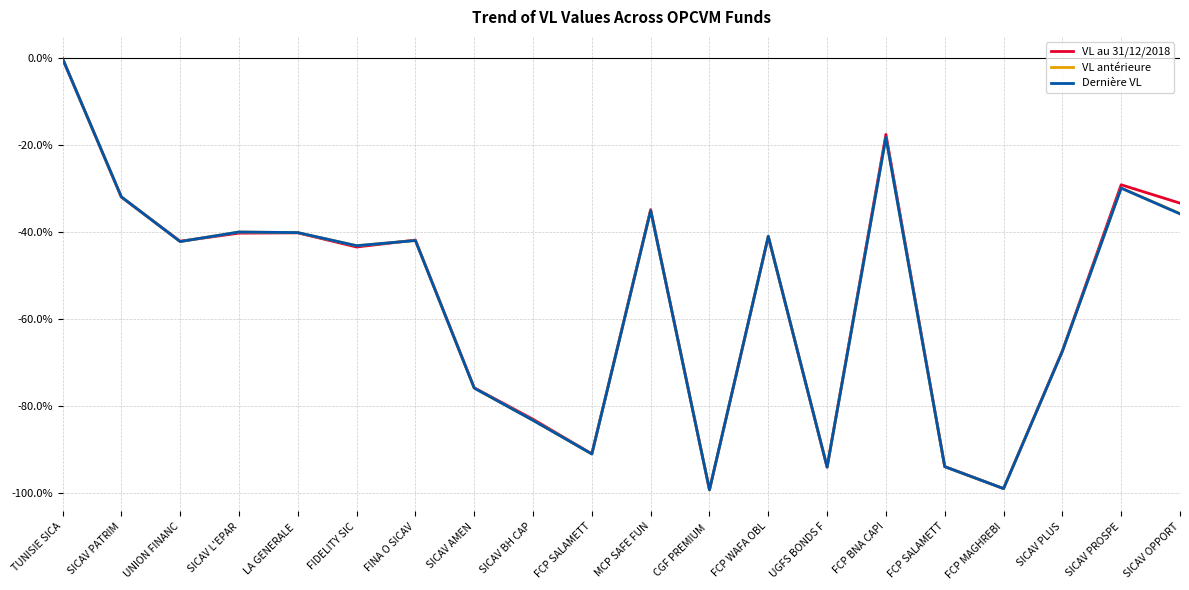

How many lines are shown in the chart?

3